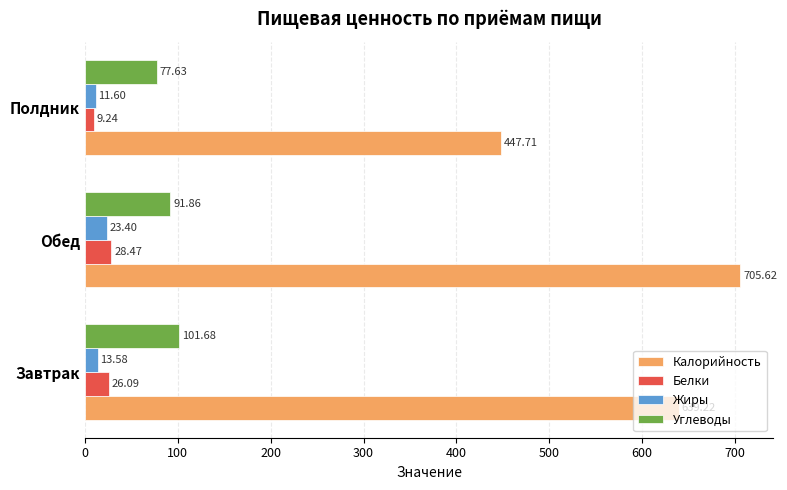

Which series has the widest spread of values?

Калорийность